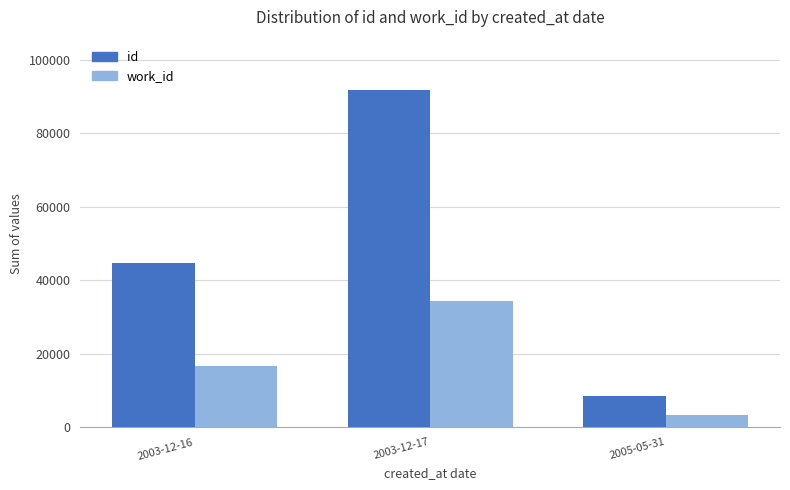

What are all the series names shown in the legend?

id, work_id